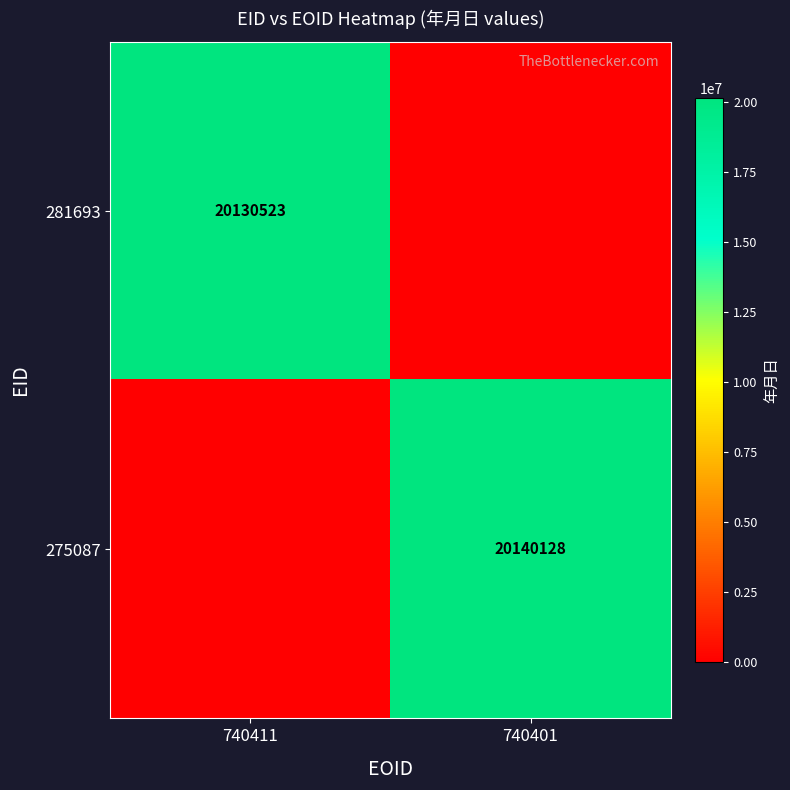

The value of 275087 at 740401 is 9591403. True or false?

False